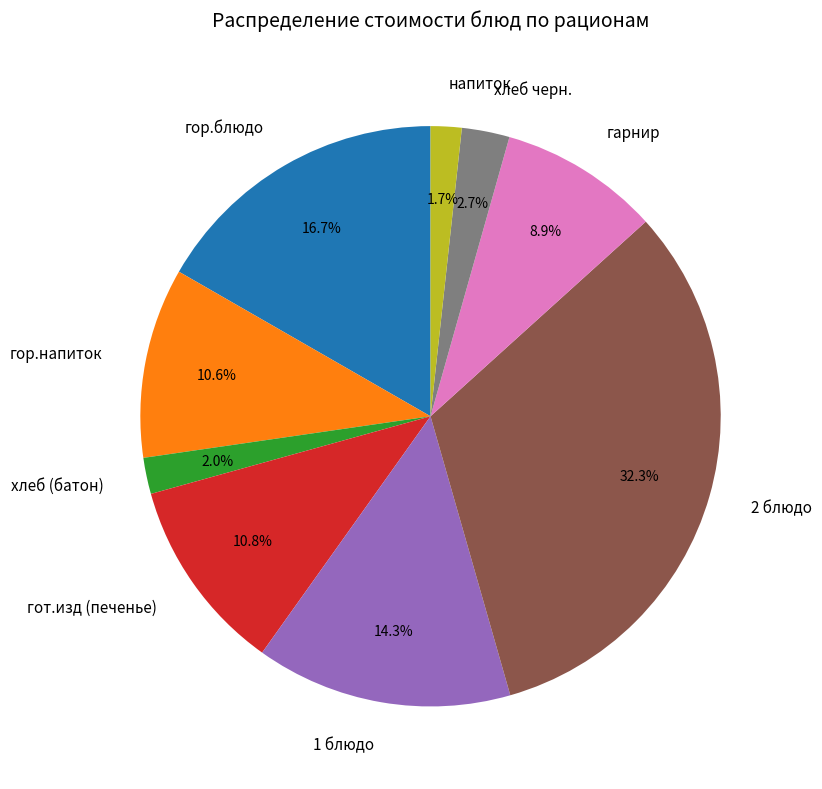

What percentage is NOT represented by гарнир?

91.1%